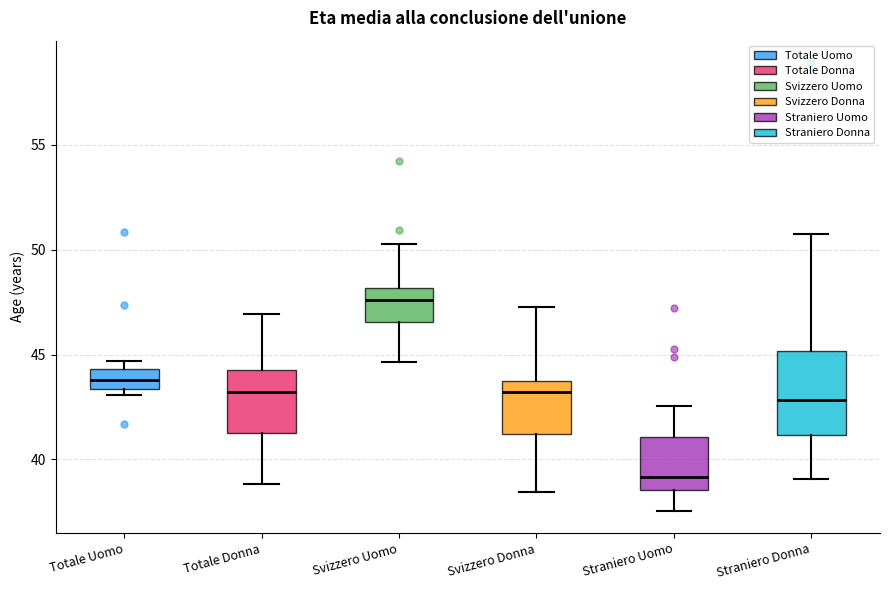

Reading left to right, read every box against the y-axis: the position of its median line, the range the box covers, and the ends of its whiskers. The values are not printed on the chart, so give them approximately, as read against the axis.

Totale Uomo: median 44.0, box 43.5 to 44.5, whiskers 43.0 to 44.5 (just above the box's upper edge)
Totale Donna: median 43.0, box 41.0 to 44.0, whiskers 39.0 to 47.0
Svizzero Uomo: median 47.5, box 46.5 to 48.0, whiskers 44.5 to 50.5
Svizzero Donna: median 43.0, box 41.0 to 43.5, whiskers 38.5 to 47.0
Straniero Uomo: median 39.0, box 38.5 to 41.0, whiskers 37.5 to 42.5
Straniero Donna: median 43.0, box 41.0 to 45.0, whiskers 39.0 to 50.5